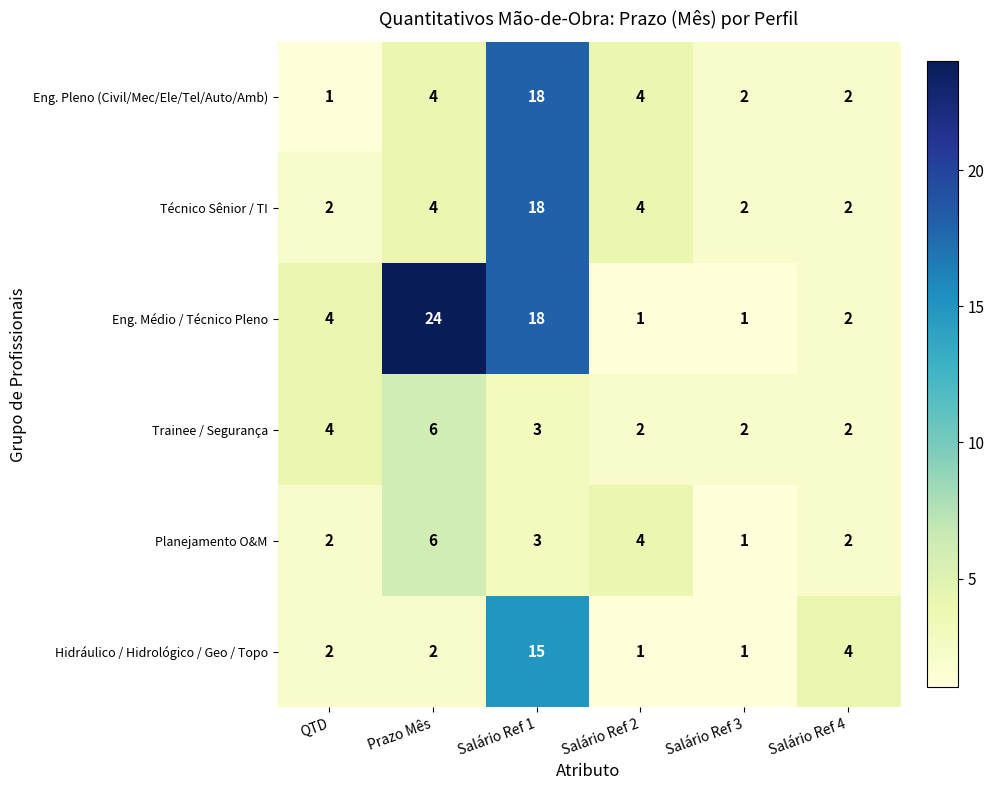

What is the spread (max minus min) of values at QTD?

3